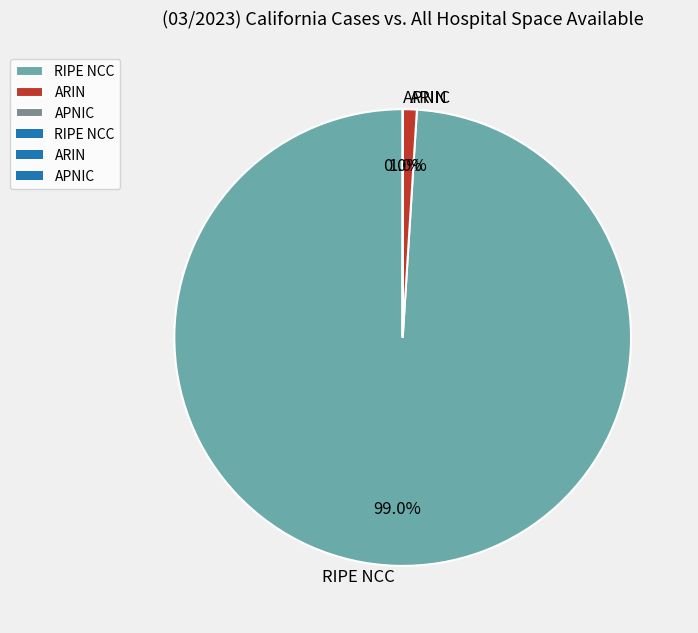

To the nearest percent, what is the difference between the largest and smallest slice percentages?

99%